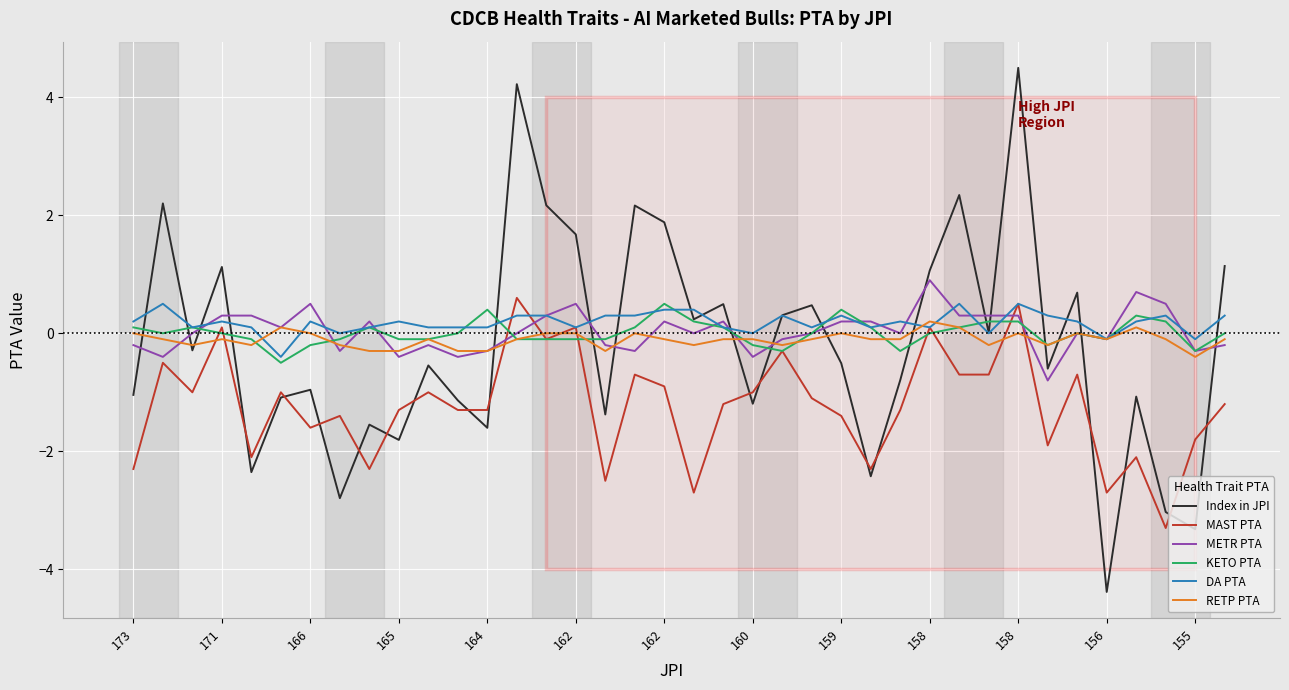

Which series has the largest range (max minus min)?

Index in JPI